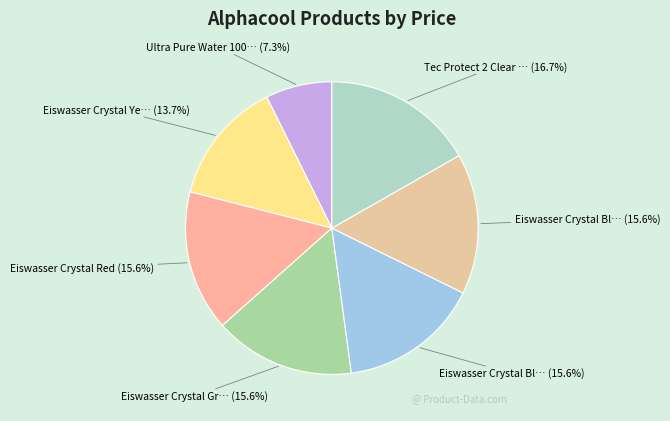

To the nearest percent, what is the difference between the largest and smallest slice percentages?

9%